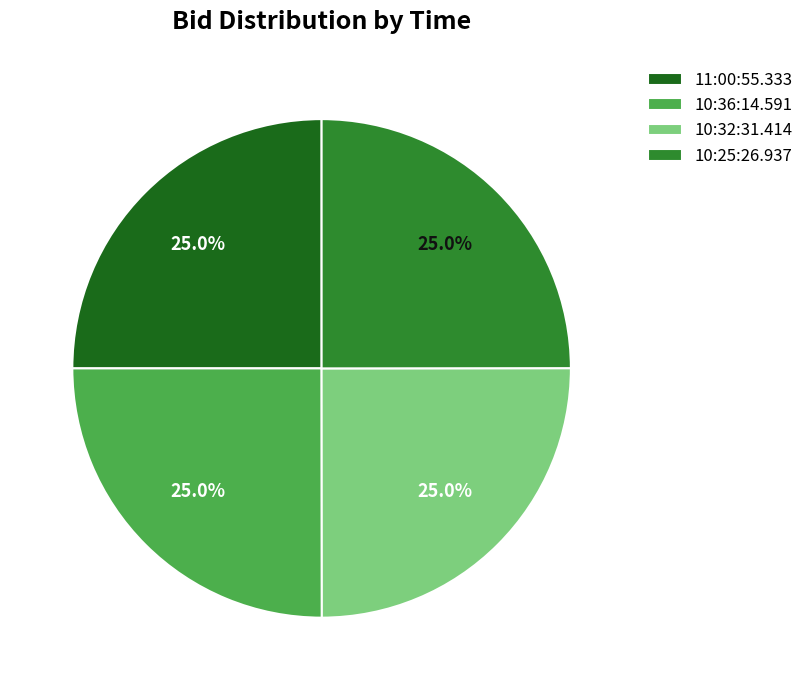

How many slices are in this pie chart?

4